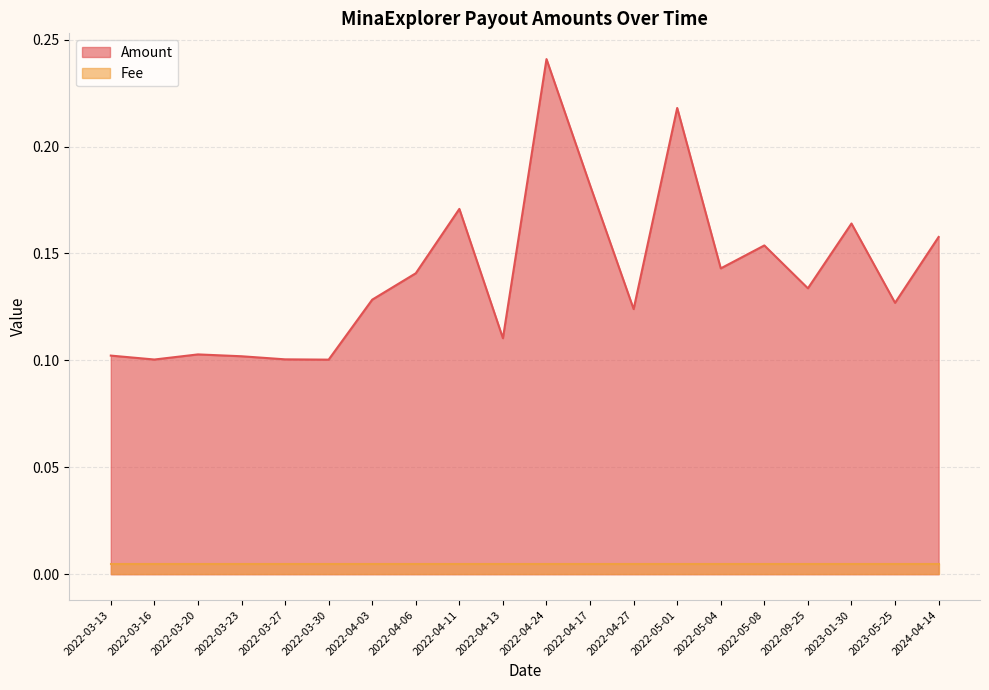

How many interior local valleys (lower than both neighbors) does the data have?

7